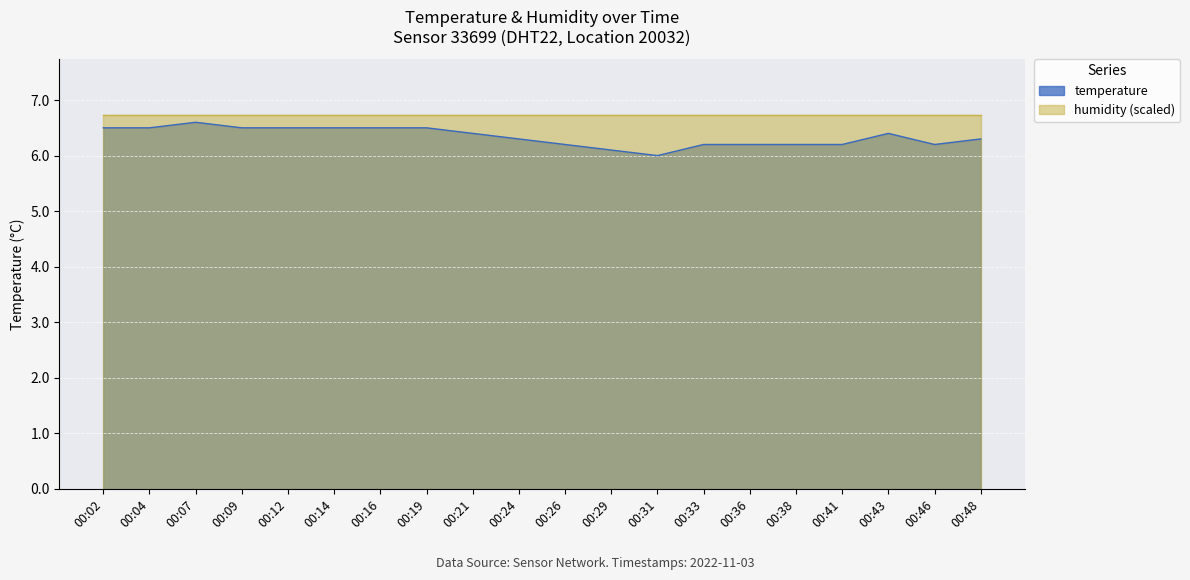

What is the smallest value displayed?

6.0